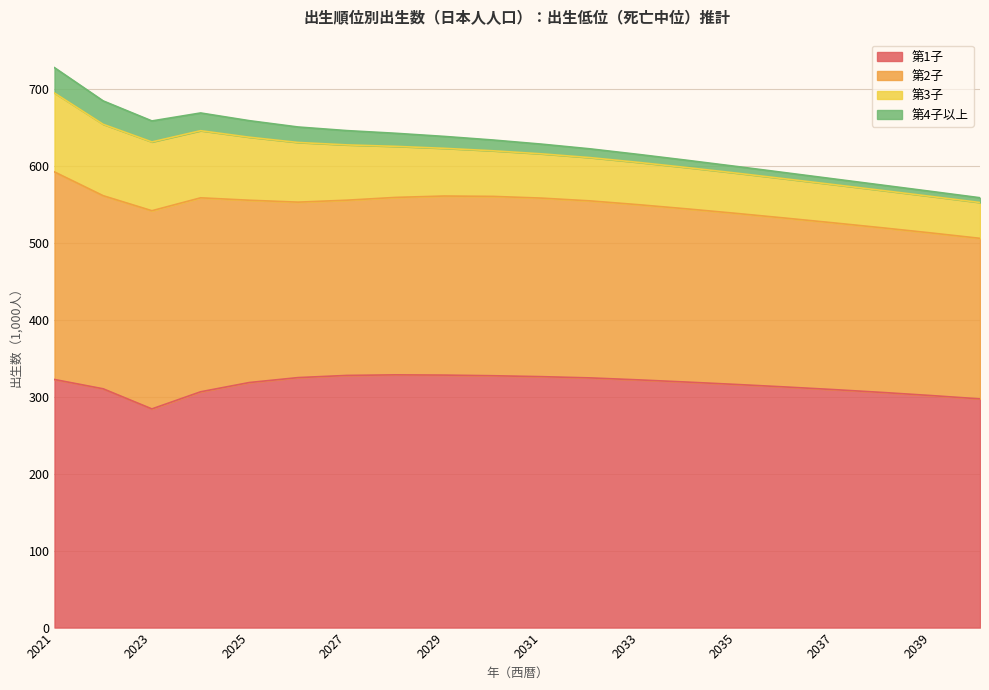

Reading right to left, transcribe all the data shown in this chart.

第1子: 297.0	301.4	305.4	309.1	312.5	315.7	318.8	321.7	324.3	325.9	327.1	327.9	328.2	327.5	324.7	318.3	306.2	284.0	310.1	322.2
第2子: 208.5	211.1	213.8	216.5	219.3	222.1	224.9	227.5	229.9	231.9	232.9	232.6	230.4	227.6	227.9	236.7	251.9	257.4	250.8	269.6
第3子: 46.5	47.5	48.5	49.7	51.0	52.3	53.7	54.9	56.2	57.5	59.2	61.9	66.3	71.8	77.5	81.8	87.2	89.3	92.7	102.5
第4子以上: 6.2	6.5	6.9	7.4	8.0	8.7	9.4	10.3	11.4	12.6	14.0	15.5	17.0	18.6	20.1	21.5	23.0	27.3	30.4	32.9